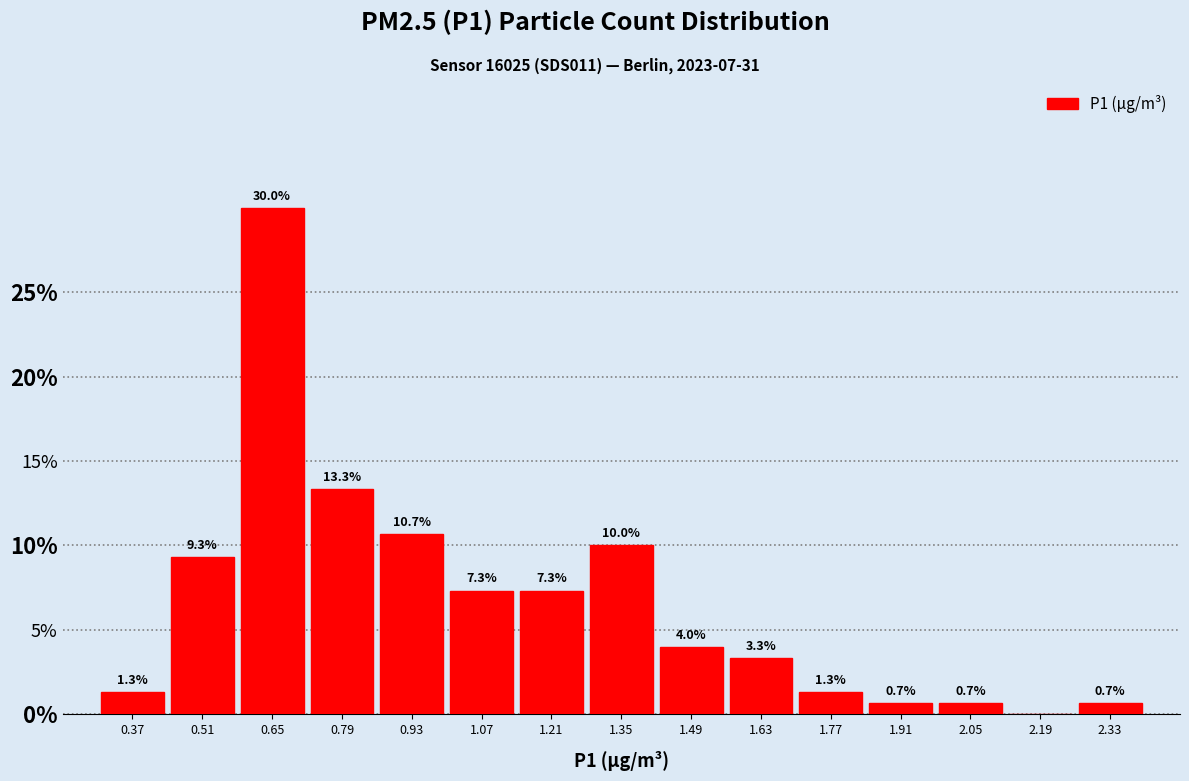

Over which range of the x-axis is the bar tallest?

0.58 to 0.72